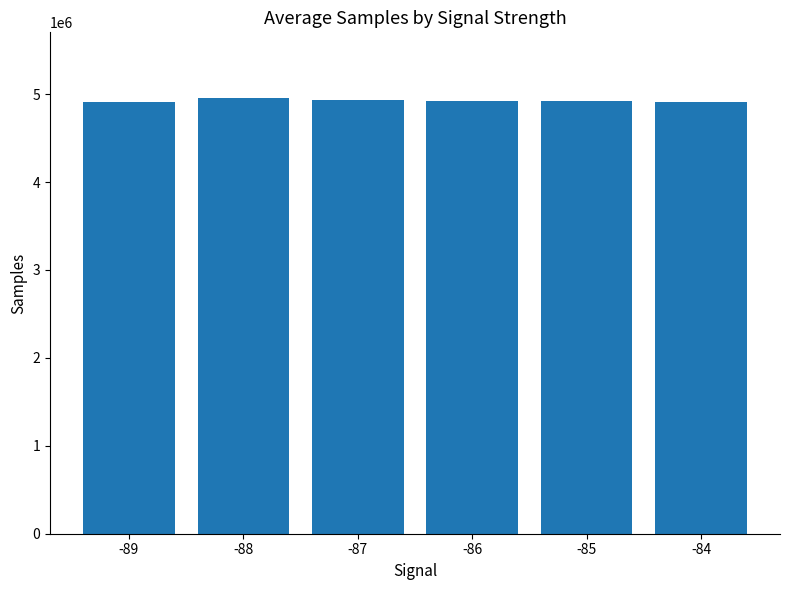

How many categories are shown in the chart?

6